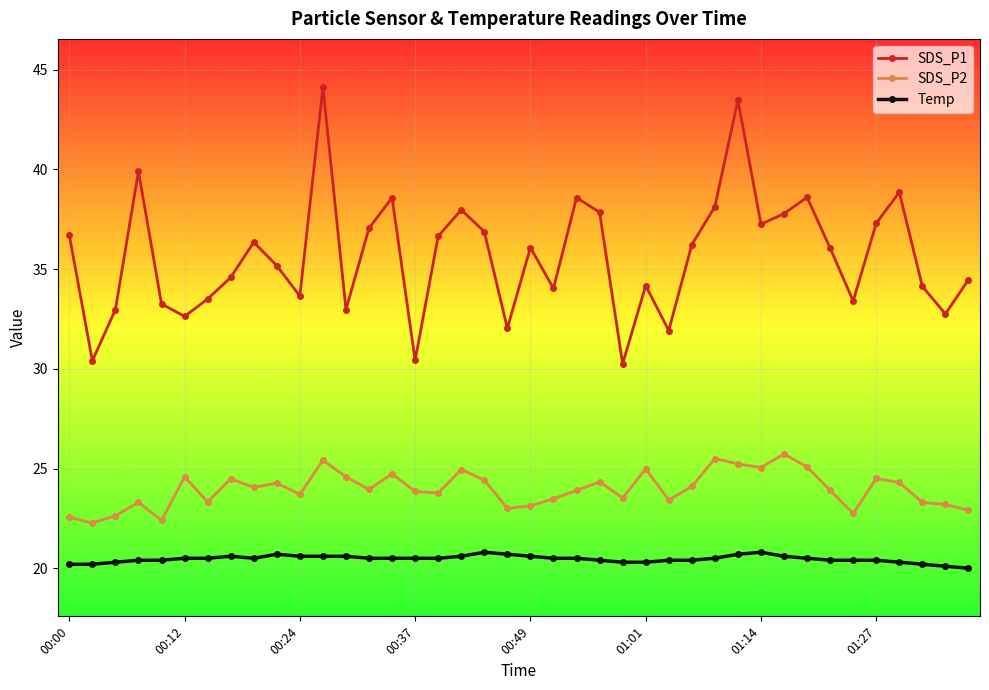

What are all the series names shown in the legend?

SDS_P1, SDS_P2, Temp